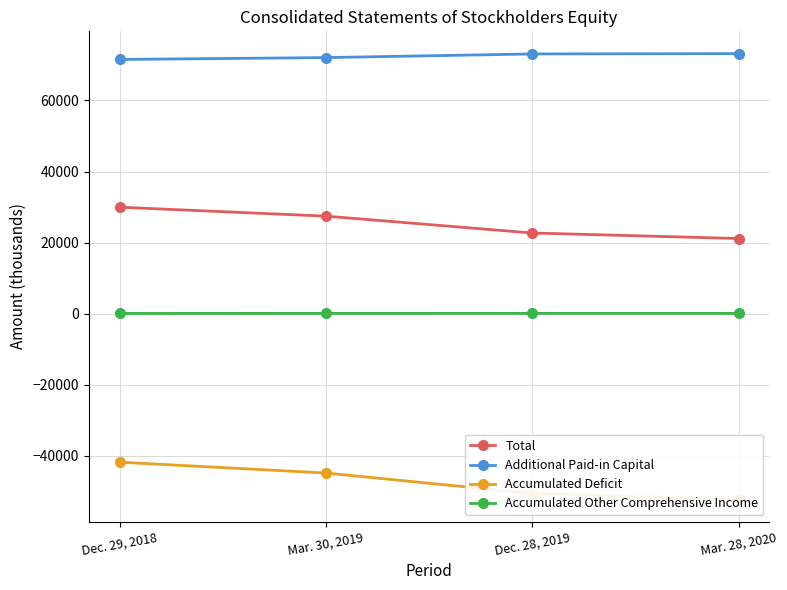

How many lines are shown in the chart?

4